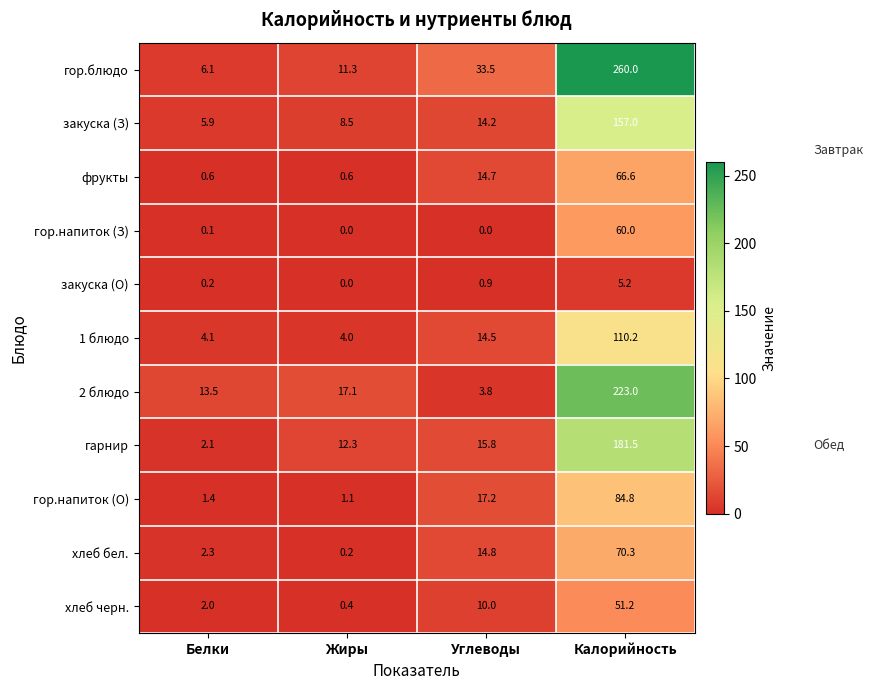

What is the total value across all series at Белки?

38.3